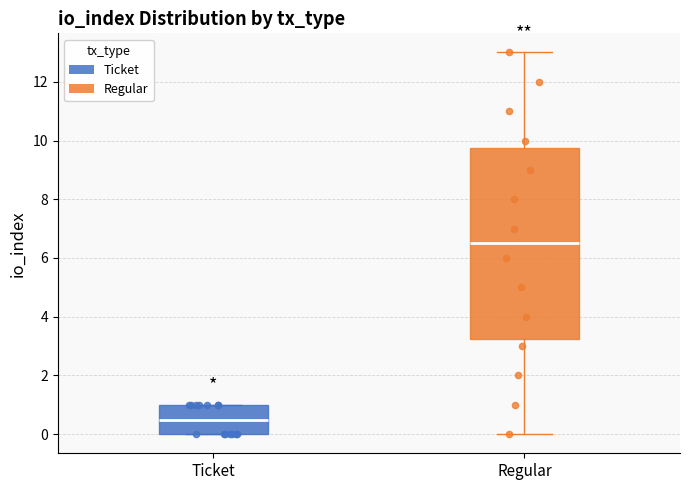

Reading left to right, transcribe this box plot: for each box, give where its median line is, the range the box spans, and where its two whiskers end, as read against the y-axis. The values are not printed on the chart, so give them approximately, as read against the axis.

Ticket: median 0.6, box 0.0 to 1.0, whiskers 0.0 to 1.0
Regular: median 6.6, box 3.2 to 9.8, whiskers 0.0 to 13.0